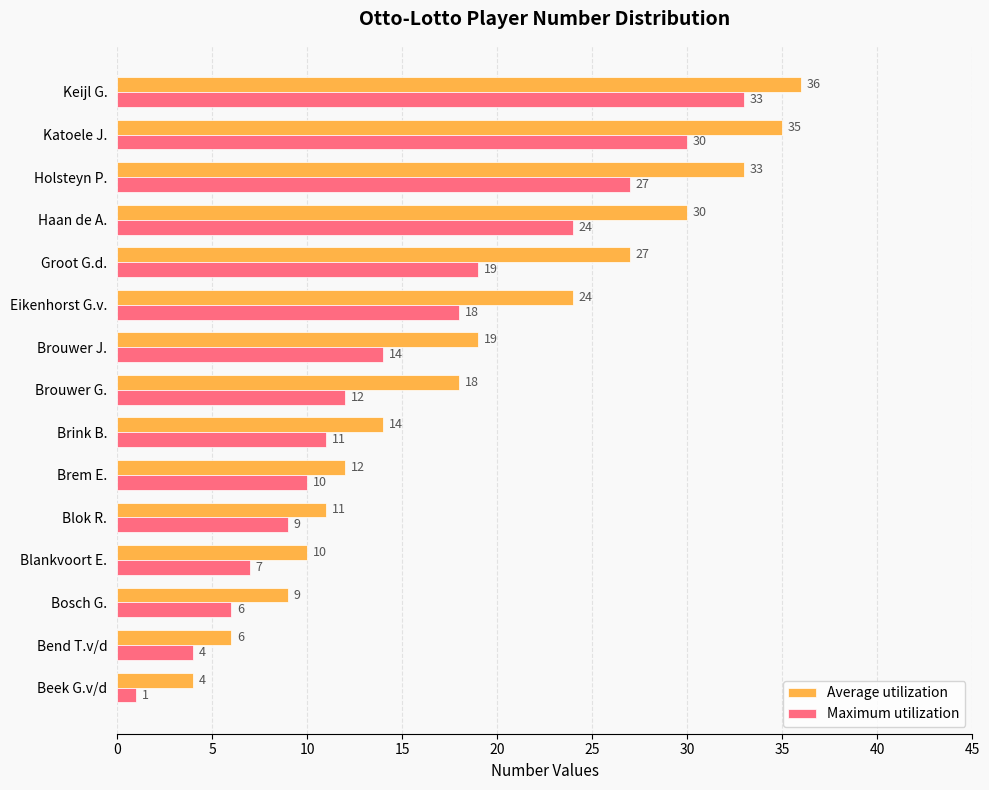

True or false: Average utilization has a value of 6 at Brouwer G..

False